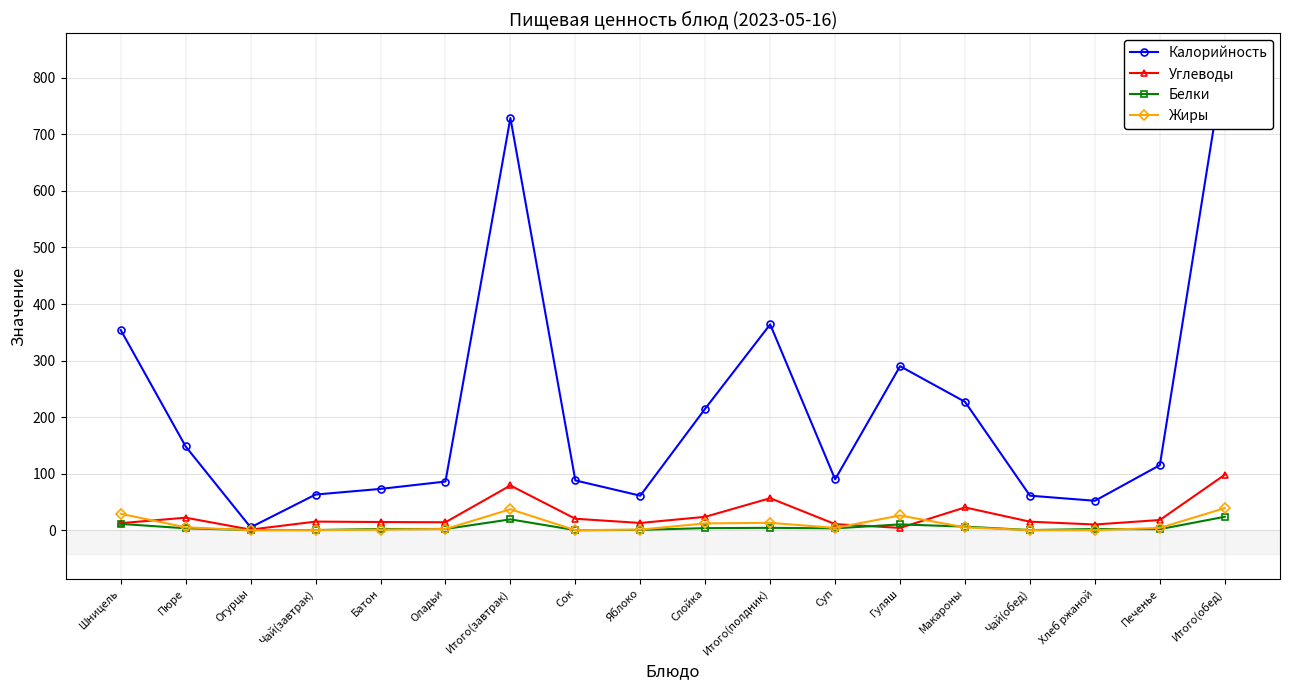

What position from the right is Чай(завтрак)?

15